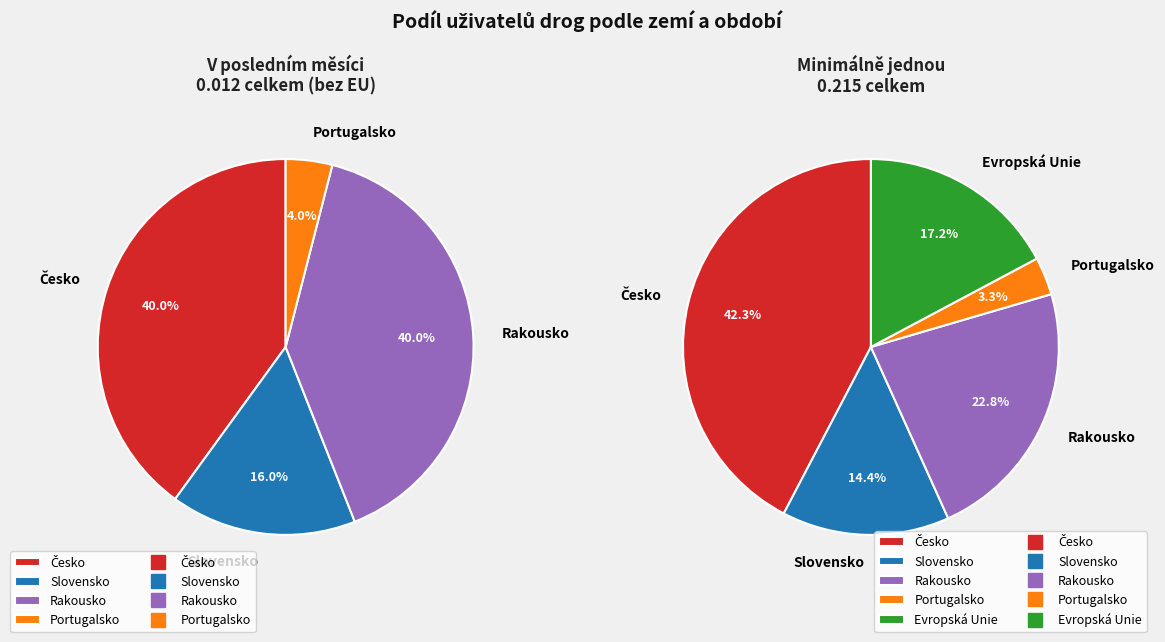

Which category has the biggest portion of the pie?

Česko